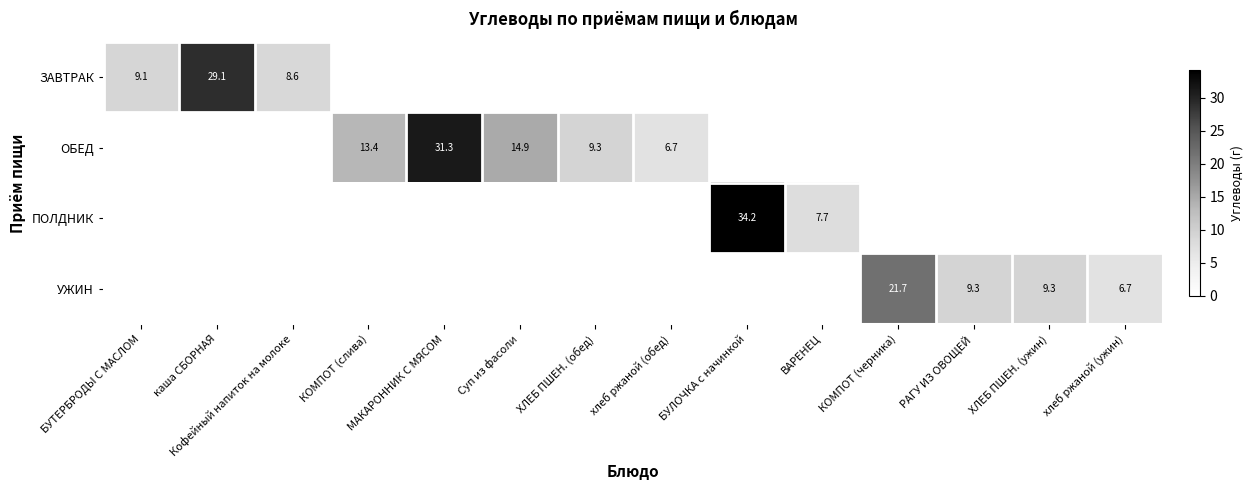

The ЗАВТРАК series shows 29.1 at каша СБОРНАЯ. True or false?

True